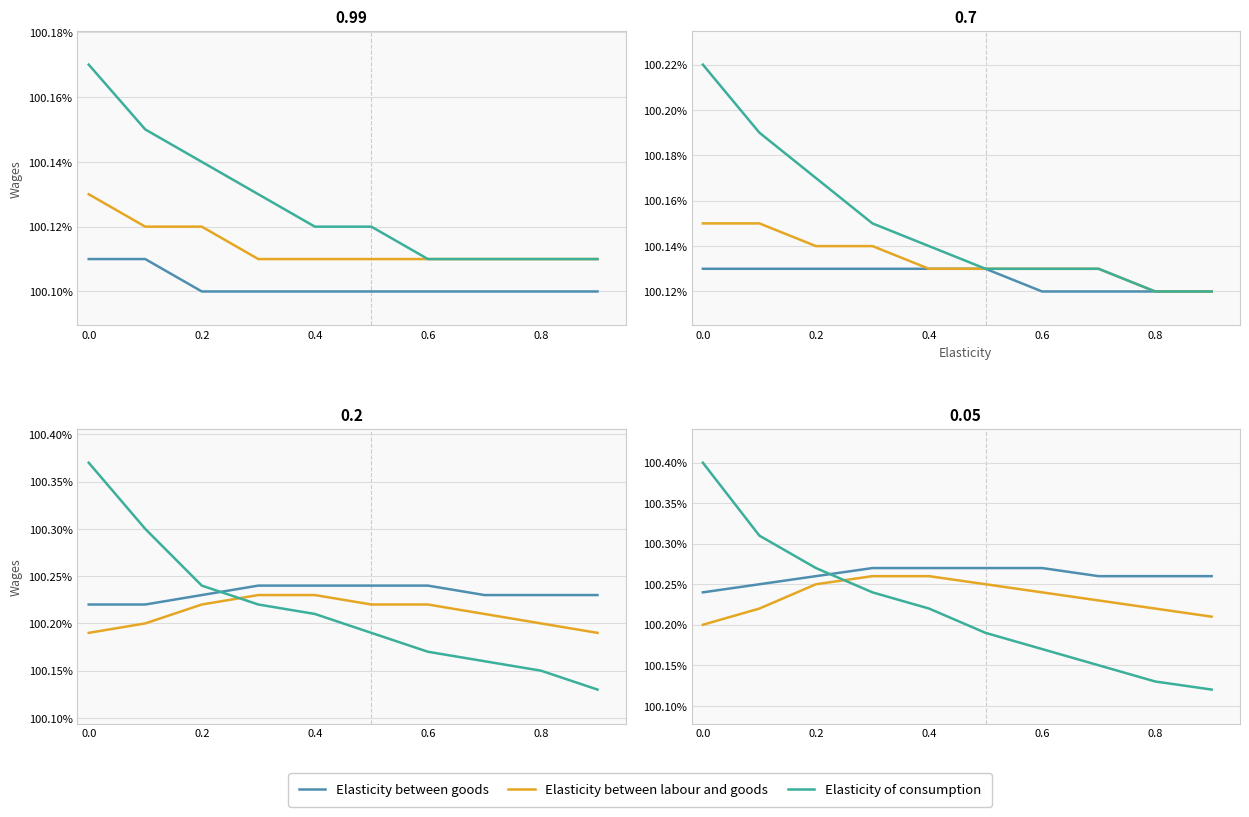

Is it true that Elasticity between labour and goods equals 100.2 at 0.8?

True